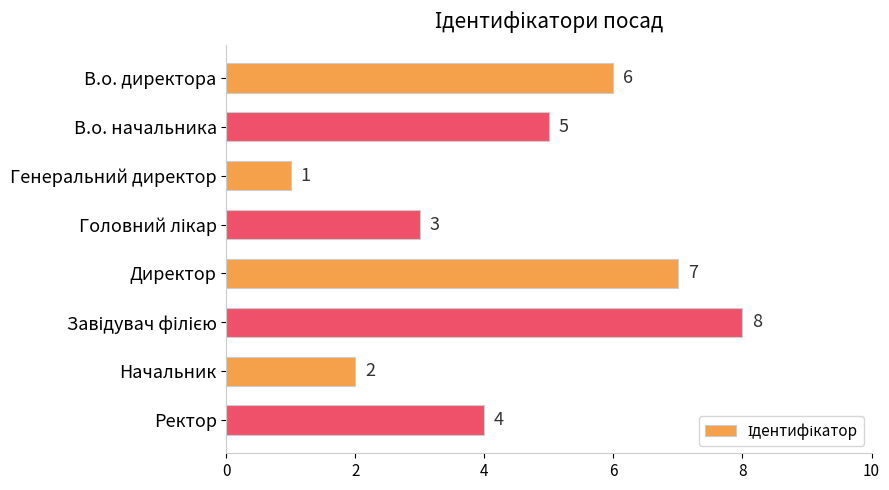

What is the difference between the second highest and second lowest values?

5